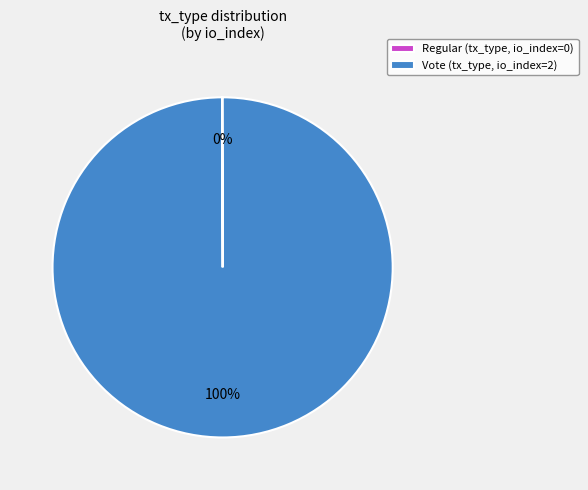

Is there any slice that represents more than half of the pie?

Yes